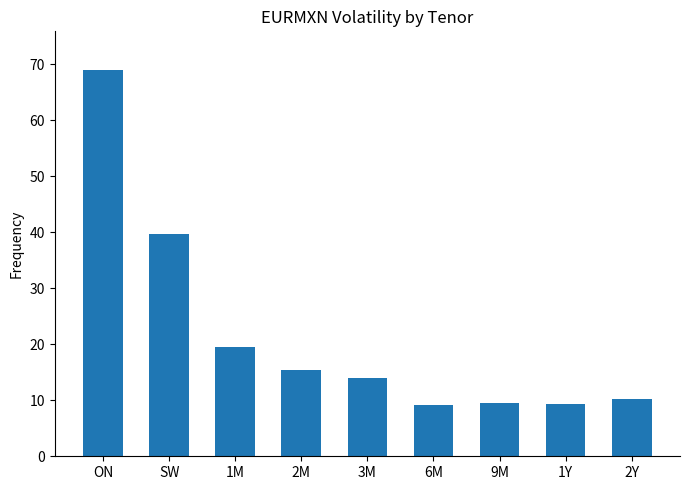

Between 6M and ON, which is larger?

ON